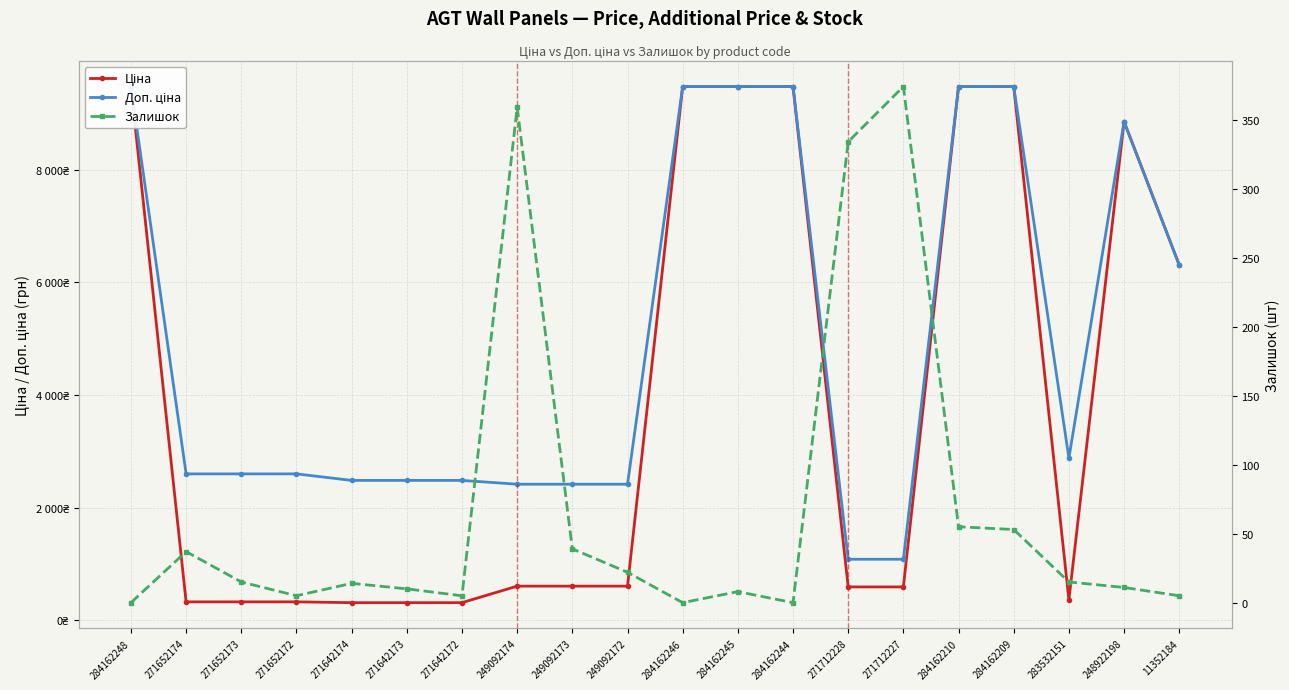

What is the label of the 3rd point from the left?

271652173